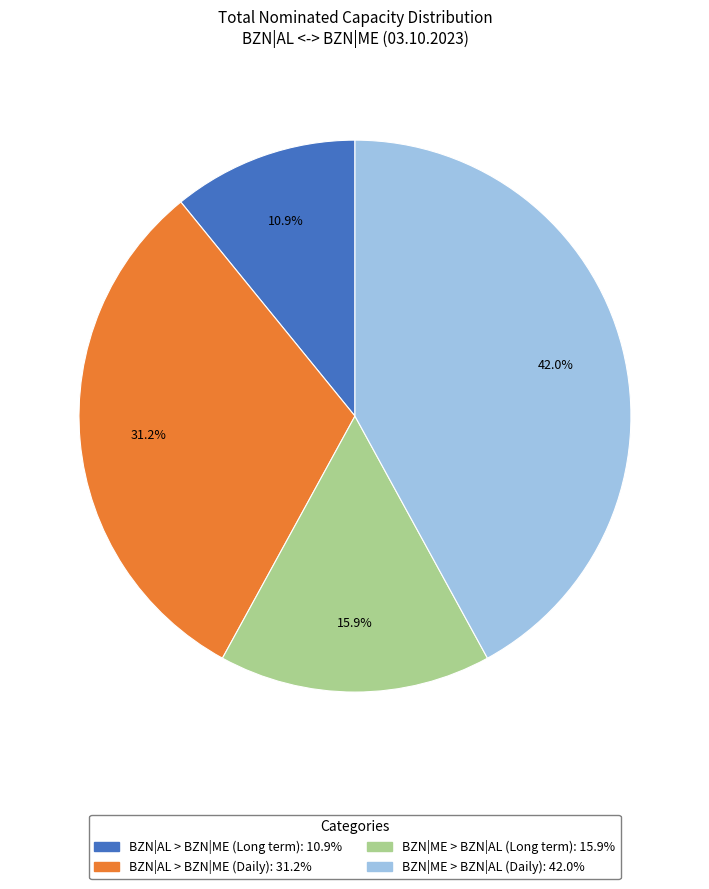

Is there any slice that represents more than half of the pie?

No